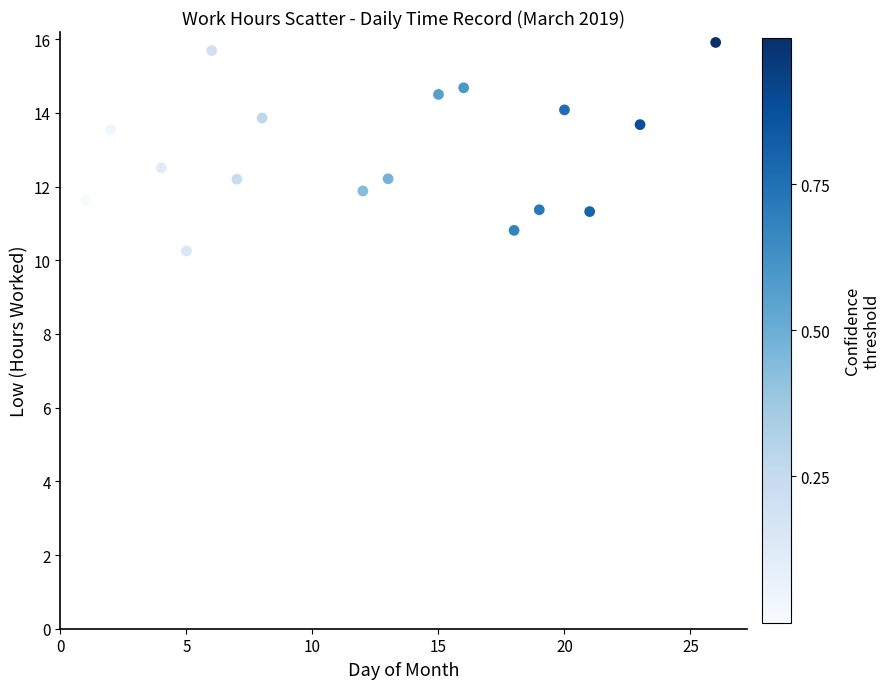

What is the range of X values (max minus min)?

25.0